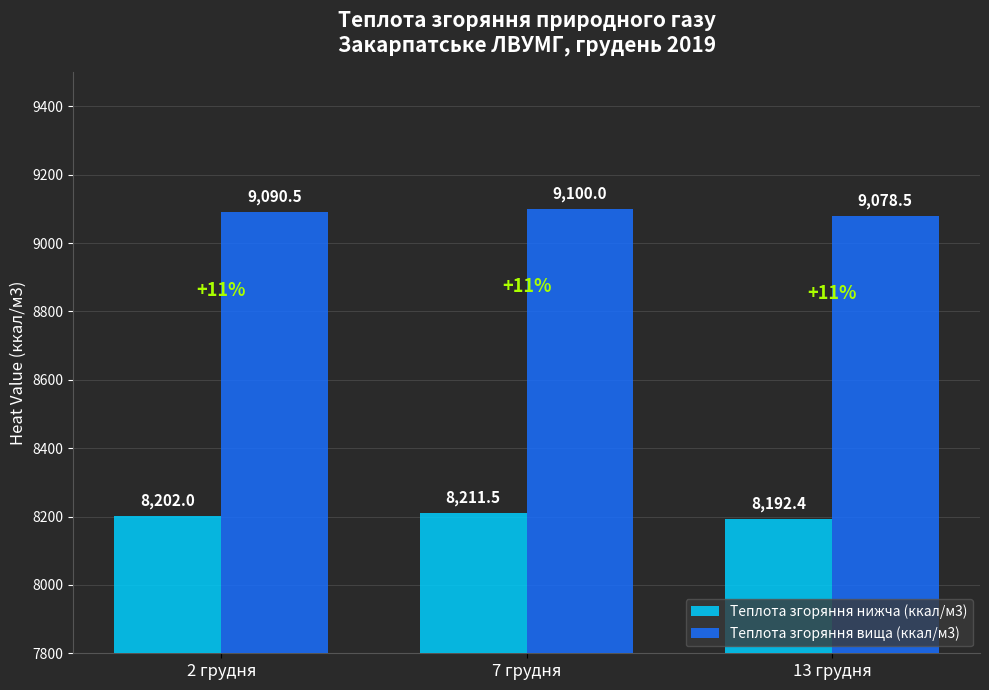

What is the sum of the Теплота згоряння нижча (ккал/м3) values at 13 грудня and 7 грудня?

16403.9